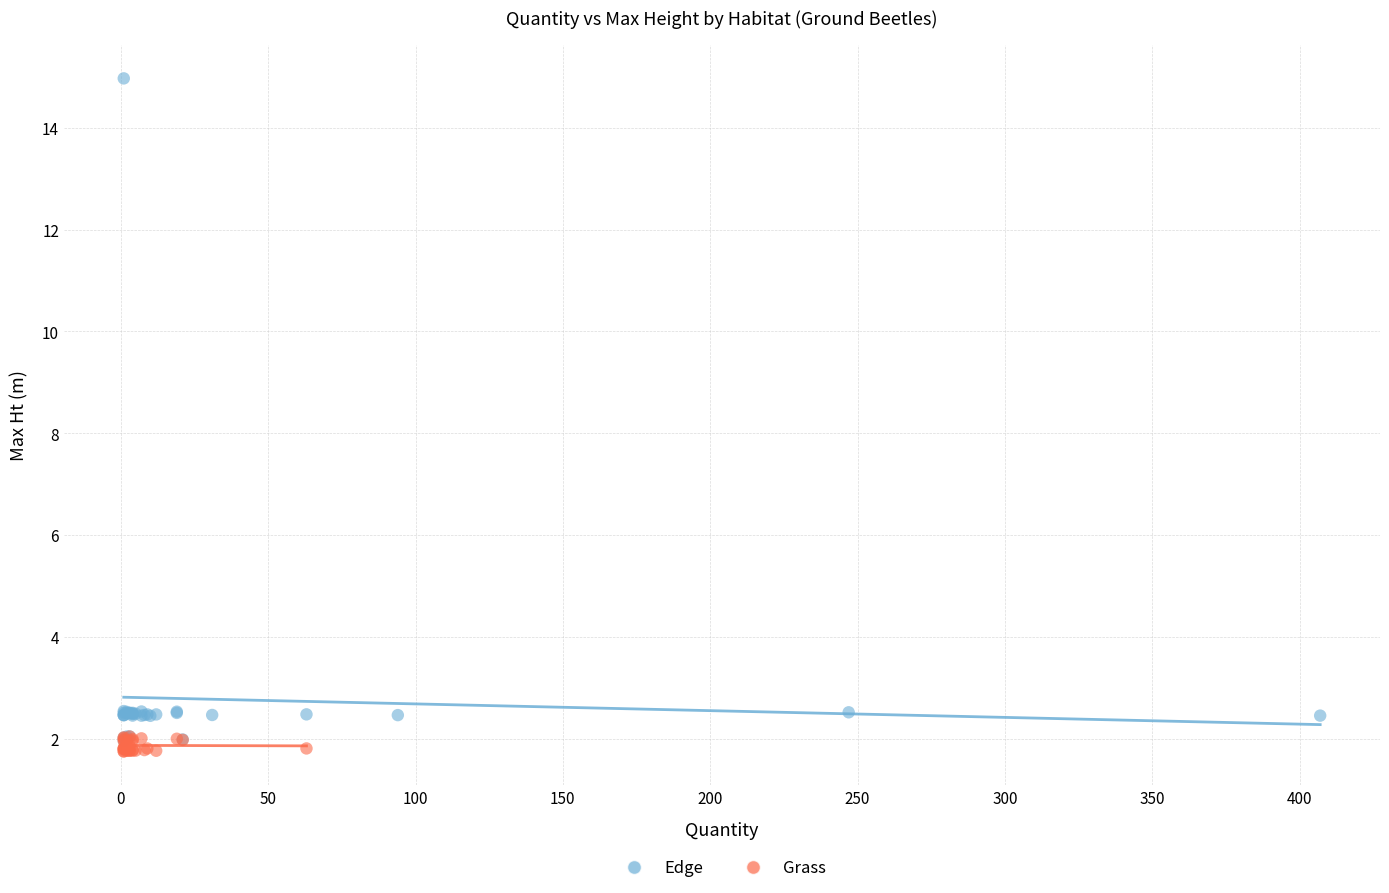

Which series has the largest Y range (max minus min)?

Edge